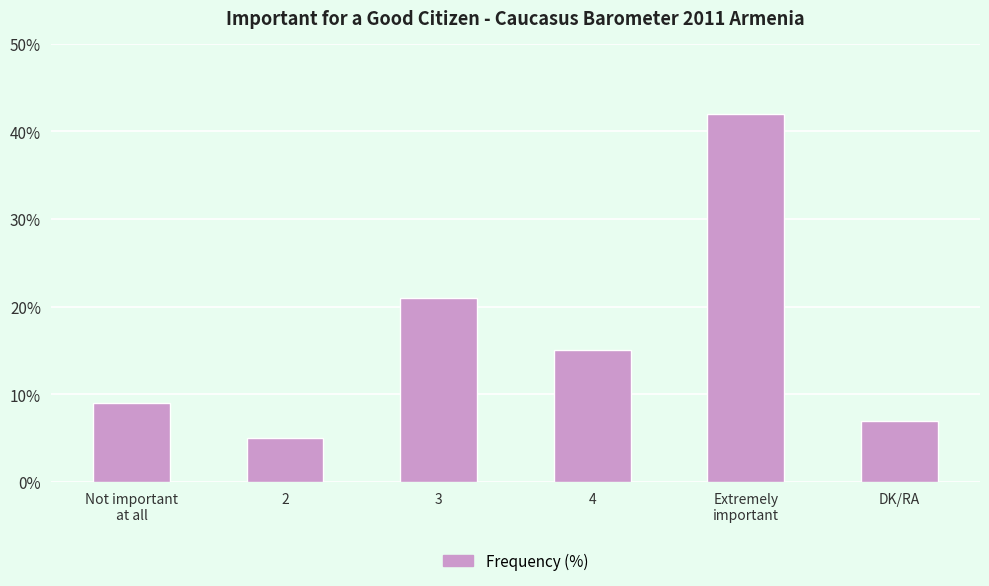

Reading right to left, transcribe all the data shown in this chart.

DK/RA=7	Extremely
important=42	4=15	3=21	2=5	Not important
at all=9